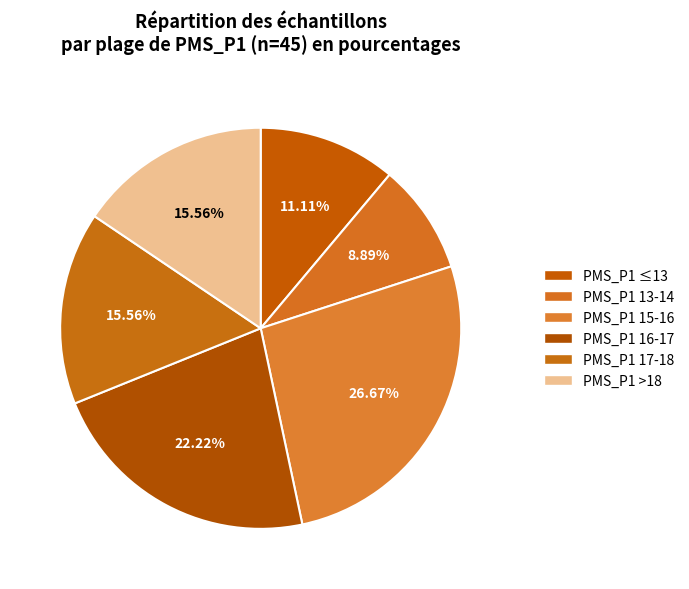

Count the number of slices in the pie.

6